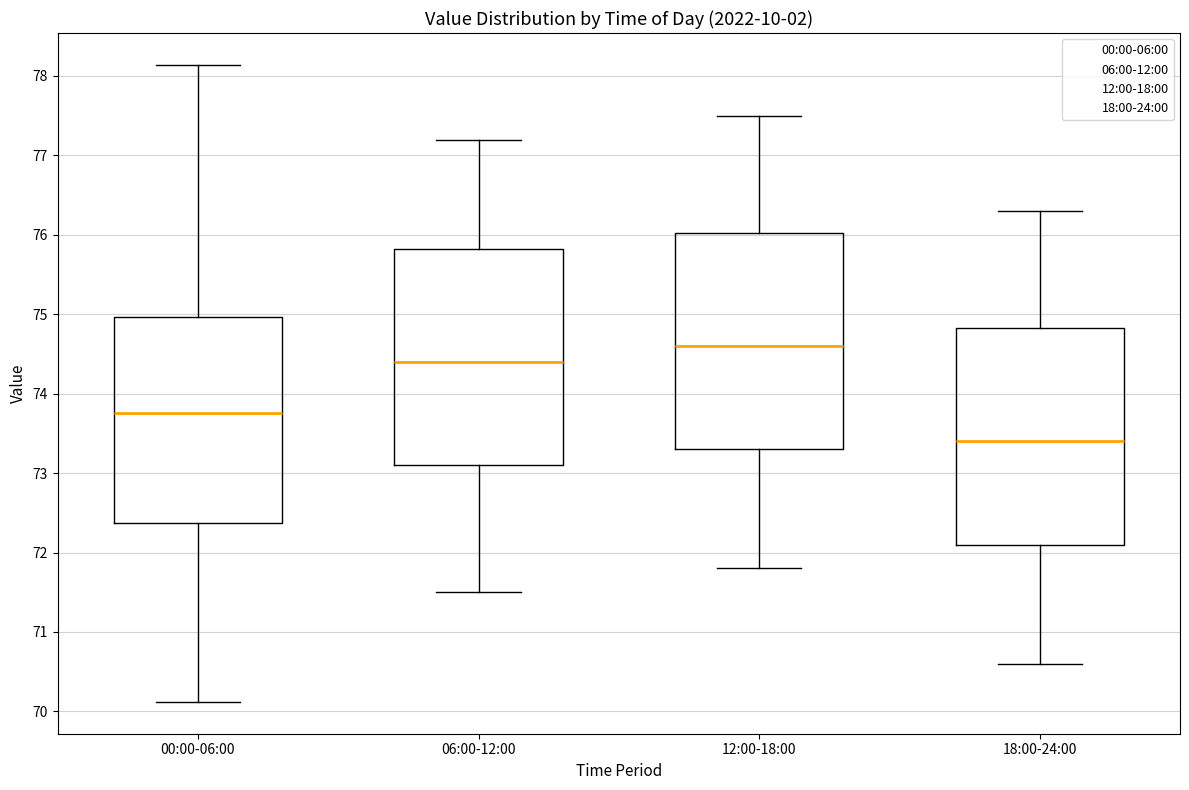

Reading left to right, transcribe this box plot: for each box, give where its median line is, the range the box spans, and where its two whiskers end, as read against the y-axis. The values are not printed on the chart, so give them approximately, as read against the axis.

00:00-06:00: median 73.8, box 72.4 to 75.0, whiskers 70.1 to 78.1
06:00-12:00: median 74.4, box 73.1 to 75.8, whiskers 71.5 to 77.2
12:00-18:00: median 74.6, box 73.3 to 76.0, whiskers 71.8 to 77.5
18:00-24:00: median 73.4, box 72.1 to 74.8, whiskers 70.6 to 76.3